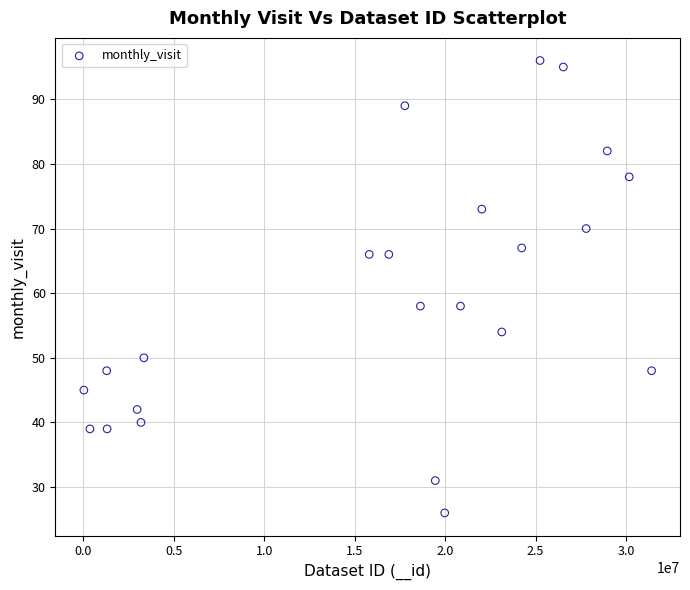

What is the range of Y values (max minus min)?

70